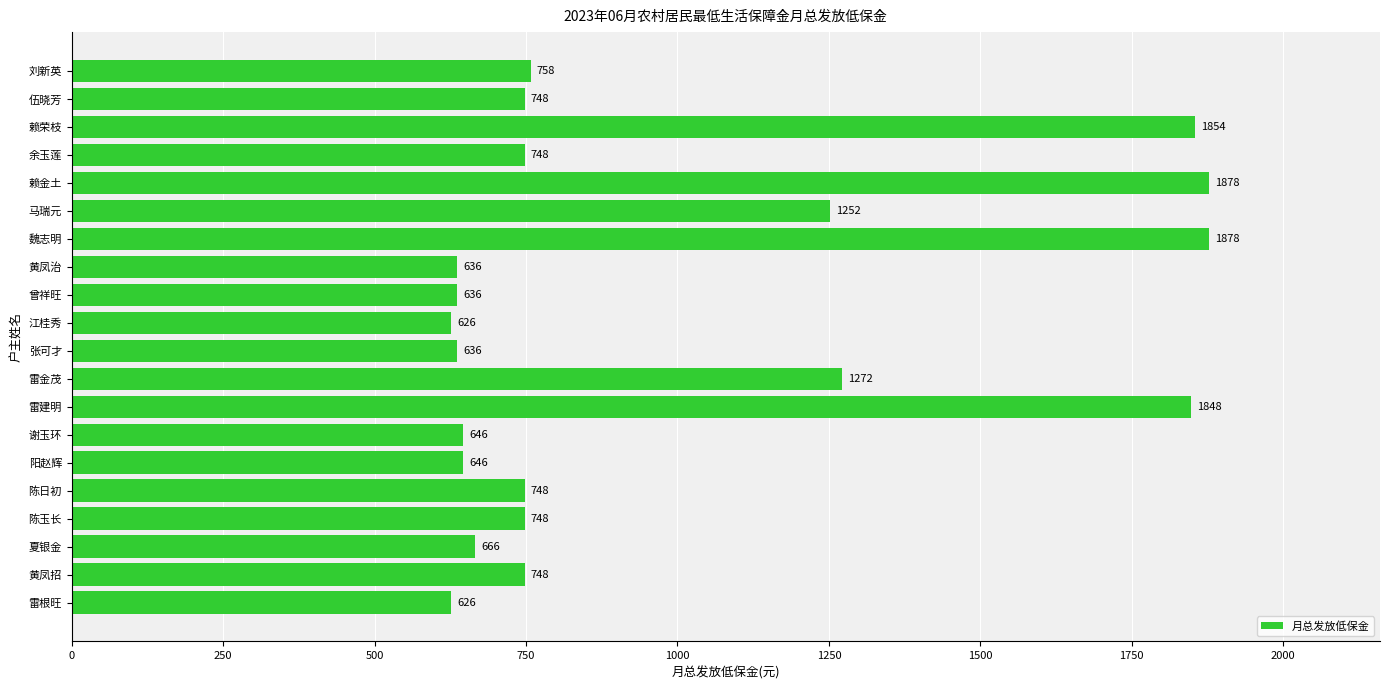

Reading top to bottom, what are all the values shown in this chart?

刘新英=758	伍晓芳=748	赖荣枝=1854	余玉莲=748	赖金土=1878	马瑞元=1252	魏志明=1878	黄凤治=636	曾祥旺=636	江桂秀=626	张可才=636	雷金茂=1272	雷建明=1848	谢玉环=646	阳赵辉=646	陈日初=748	陈玉长=748	夏银金=666	黄凤招=748	雷根旺=626